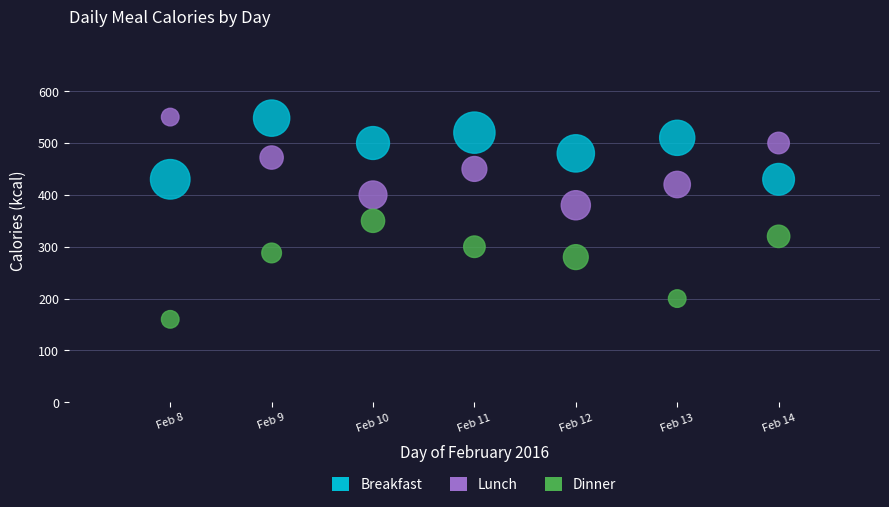

What are all the series names shown in the legend?

Breakfast, Lunch, Dinner